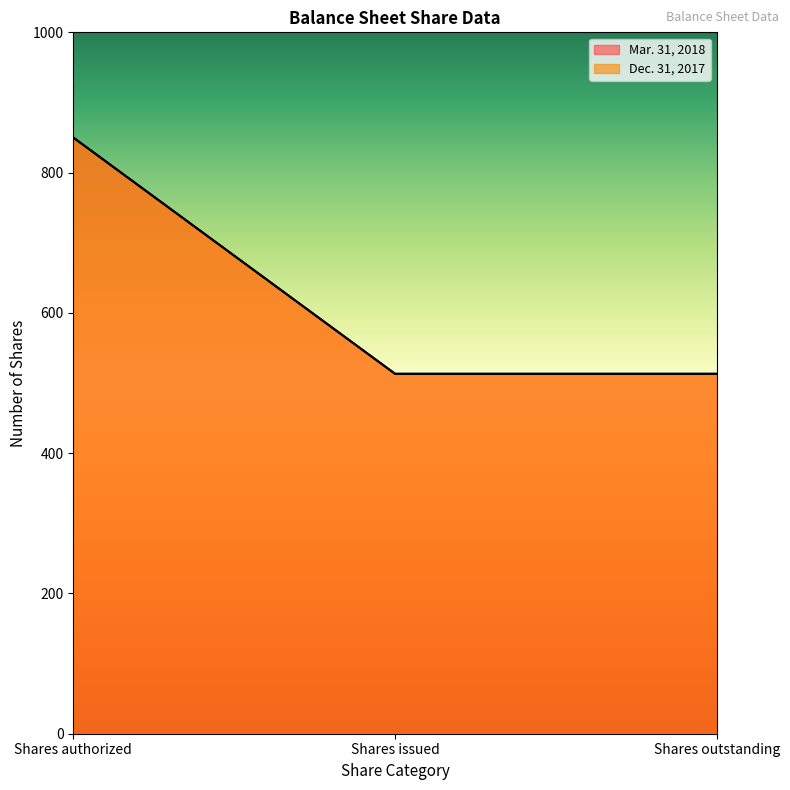

Reading left to right, extract all data points from this chart.

Mar. 31, 2018: 850.0	513.1	513.1
Dec. 31, 2017: 850.0	513.1	513.1